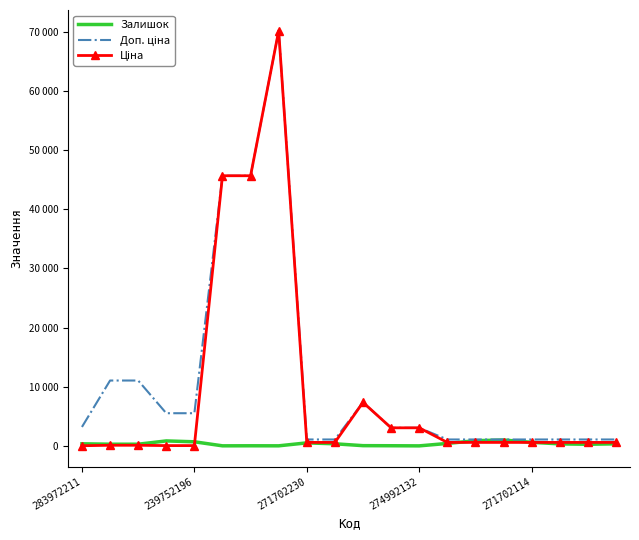

Which category has the highest value across all series?

7